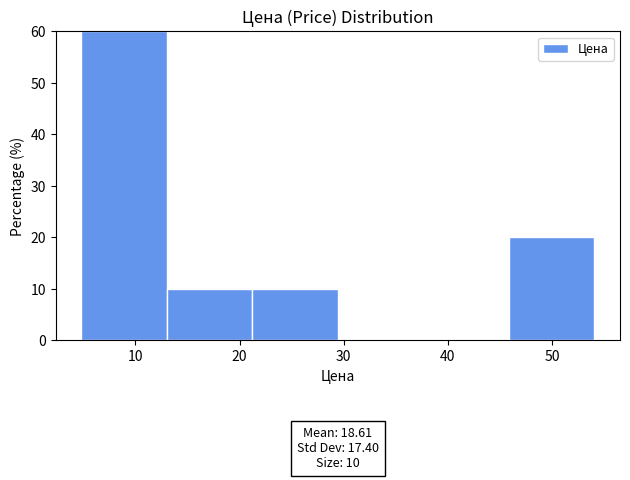

Which range on the x-axis has the tallest bar?

5 to 13